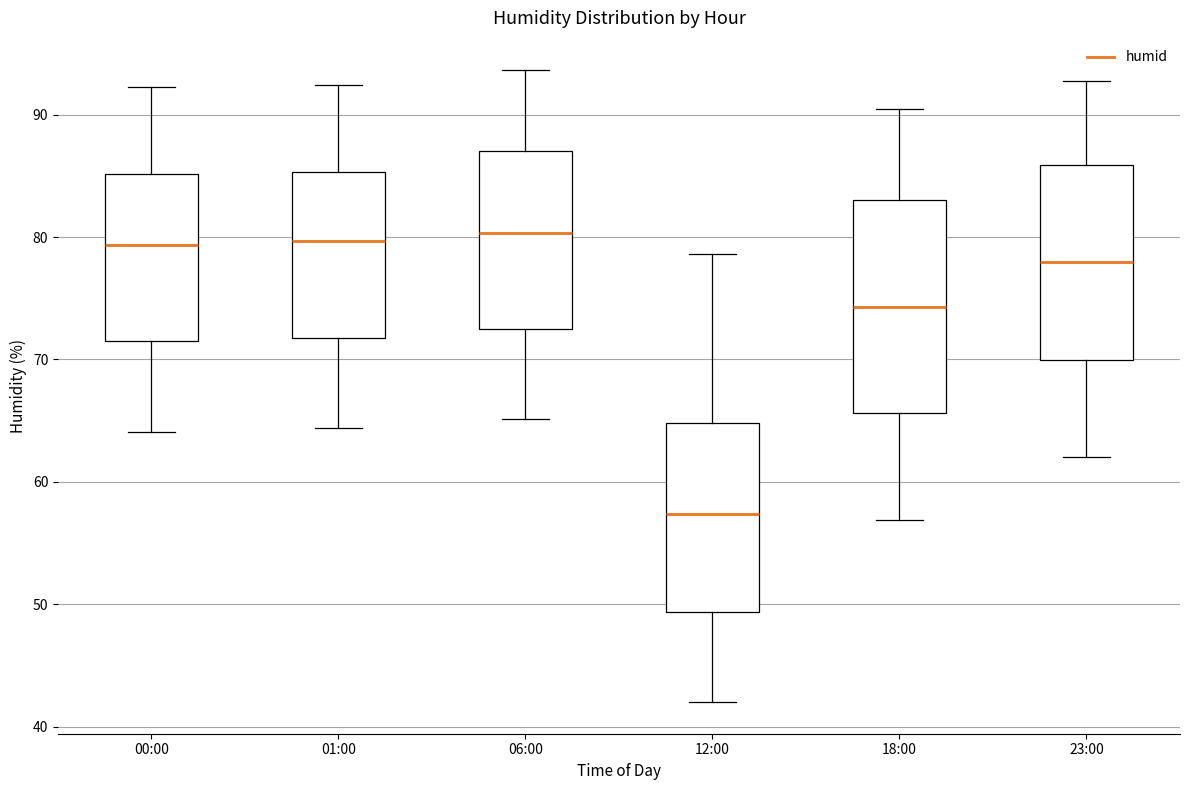

Reading left to right, read every box against the y-axis: the position of its median line, the range the box covers, and the ends of its whiskers. The values are not printed on the chart, so give them approximately, as read against the axis.

00:00: median 79, box 71 to 85, whiskers 64 to 92
01:00: median 80, box 72 to 85, whiskers 64 to 92
06:00: median 80, box 72 to 87, whiskers 65 to 94
12:00: median 57, box 49 to 65, whiskers 42 to 79
18:00: median 74, box 66 to 83, whiskers 57 to 91
23:00: median 78, box 70 to 86, whiskers 62 to 93